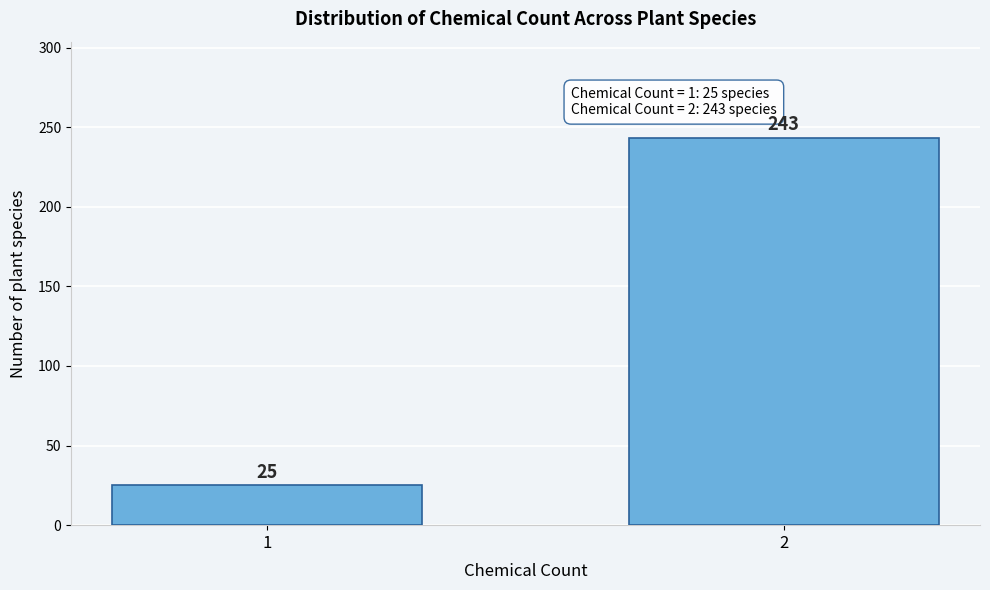

Reading right to left, extract all data points from this chart.

243	25